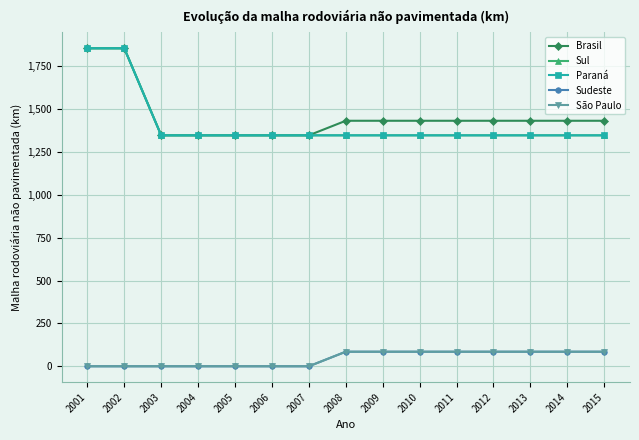

Is this an area chart (filled region under the line)?

No